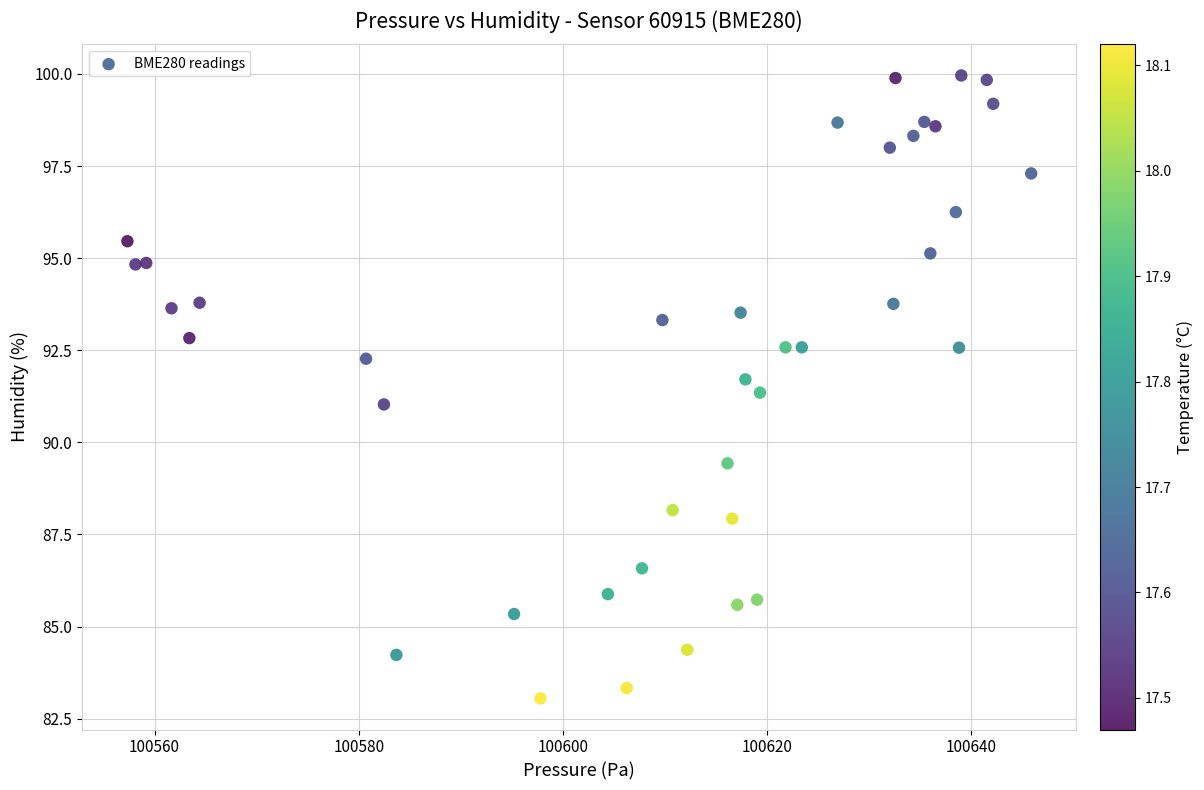

What is the range of Y values (max minus min)?

16.9